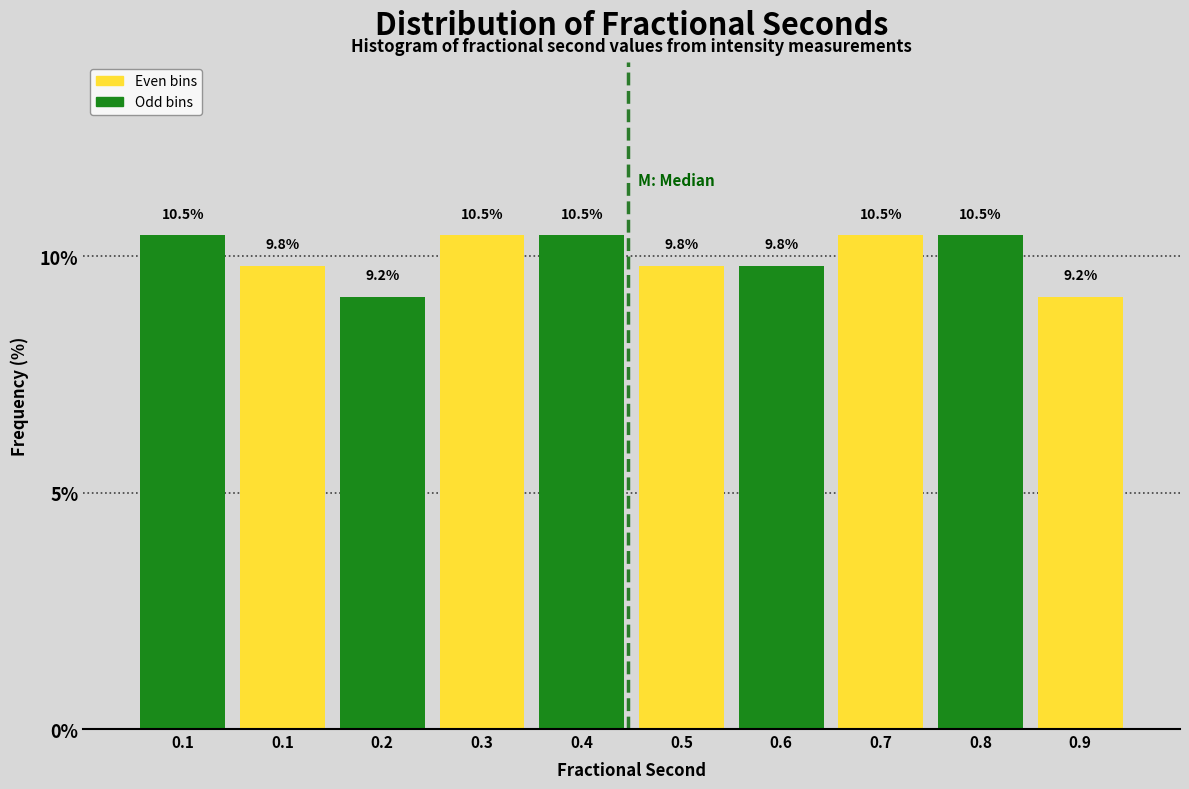

How many values are below 10?

5